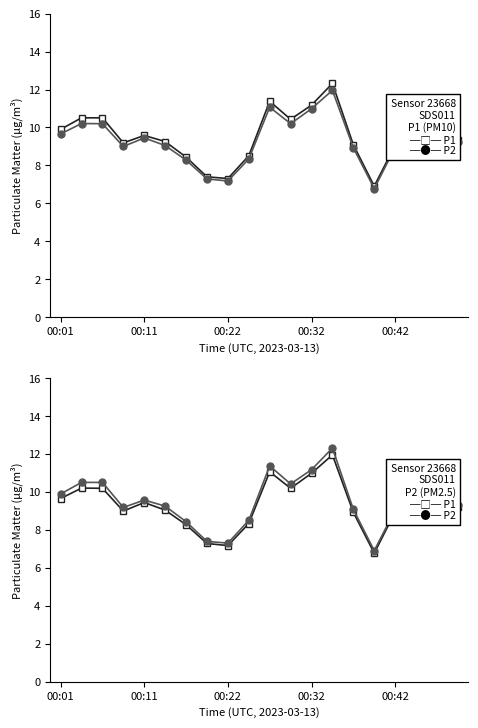

What are all the series names shown in the legend?

P1, P2